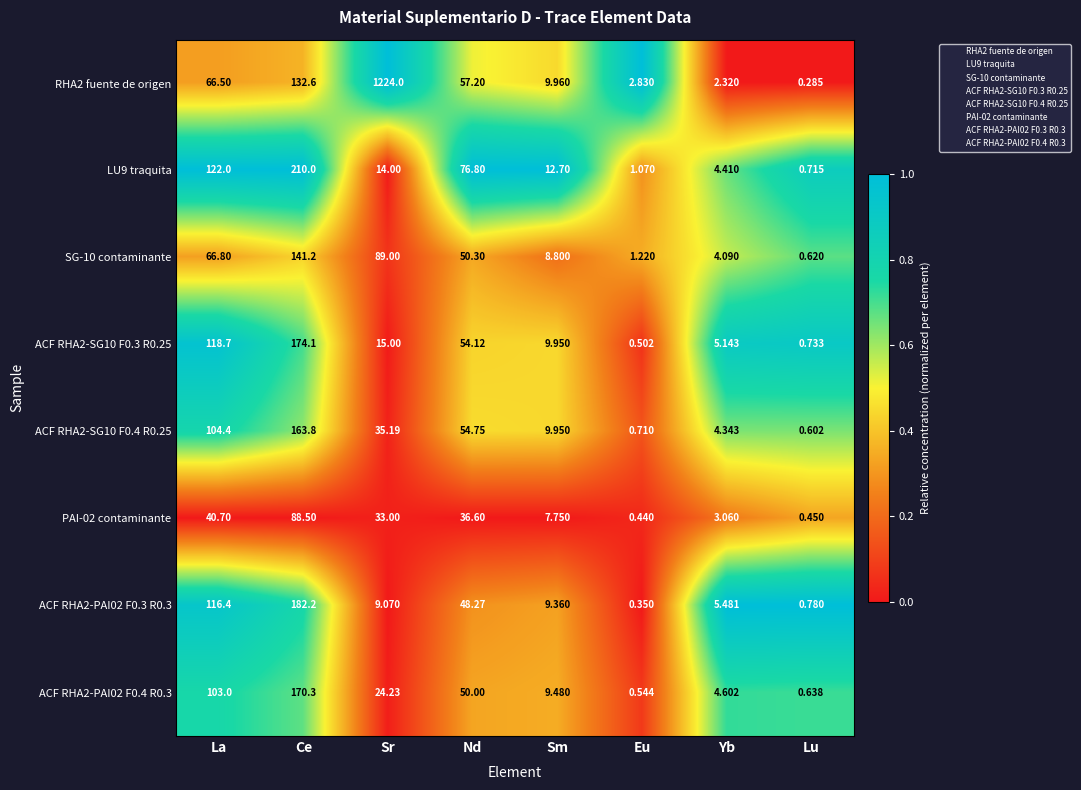

At which category is the sum across all series the highest?

Sr